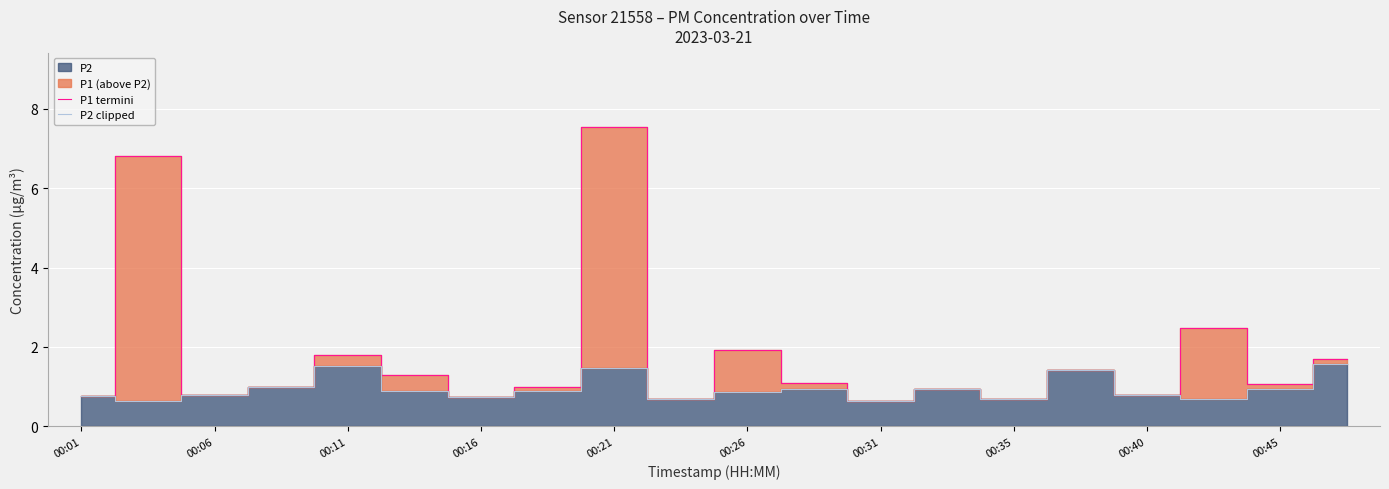

The value of P2 clipped at 00:40 is 0.8. True or false?

True